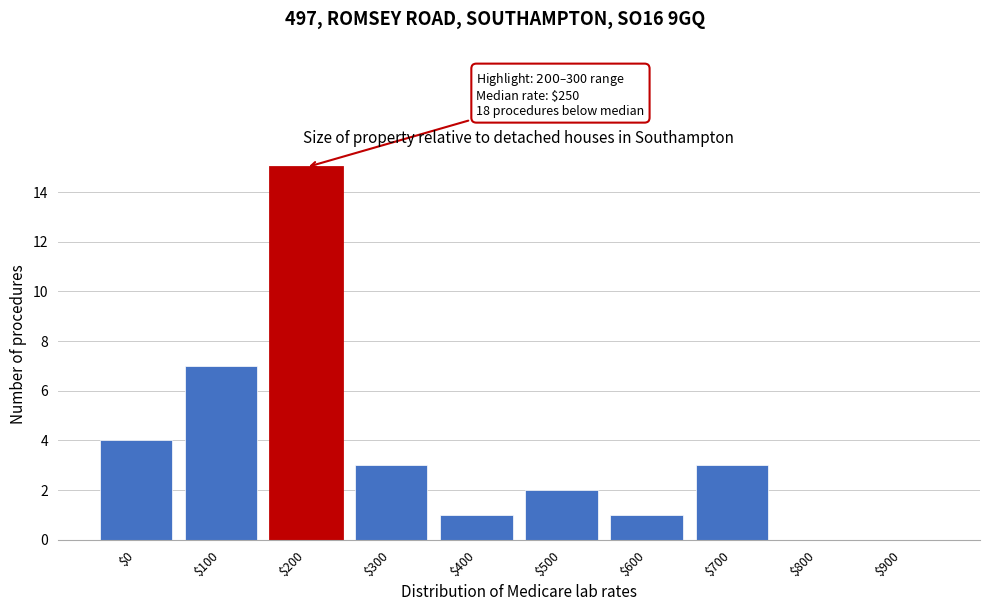

Is it true that the value at $100 is 10?

False